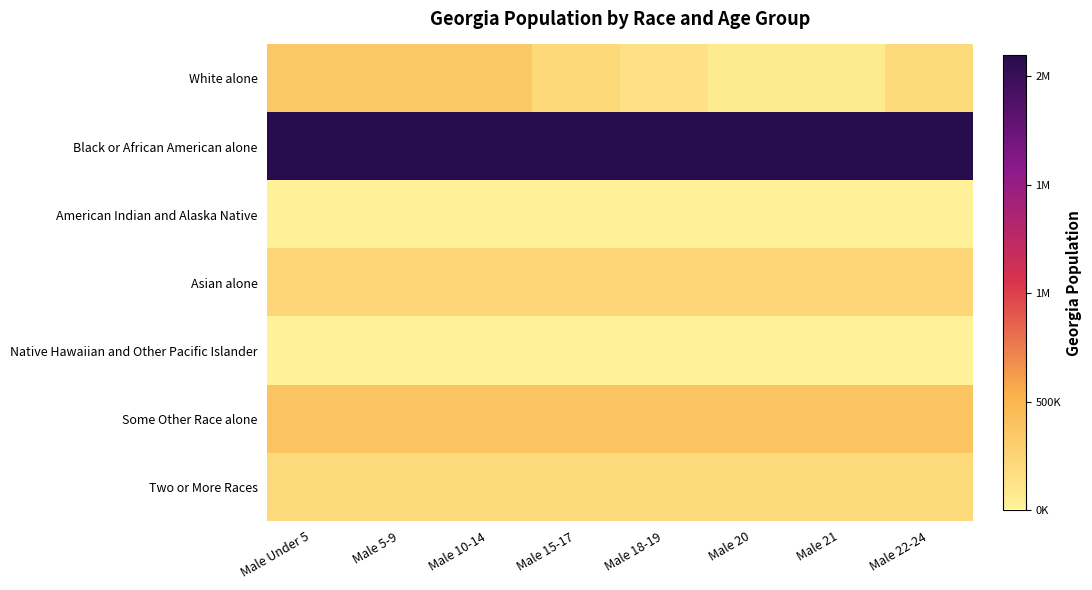

Which category has the highest value across all series?

Male Under 5